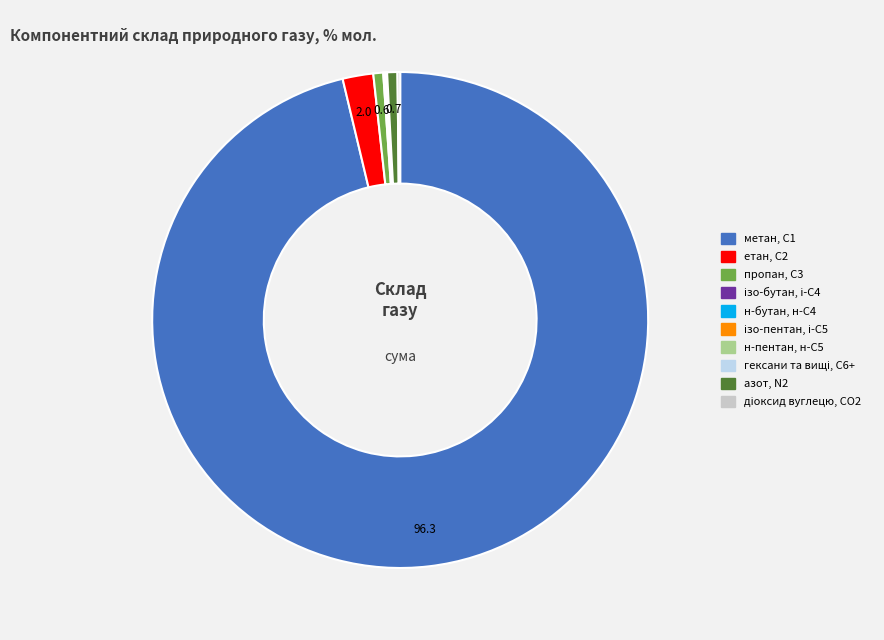

Is it true that етан, С2 is 16% of the pie?

False